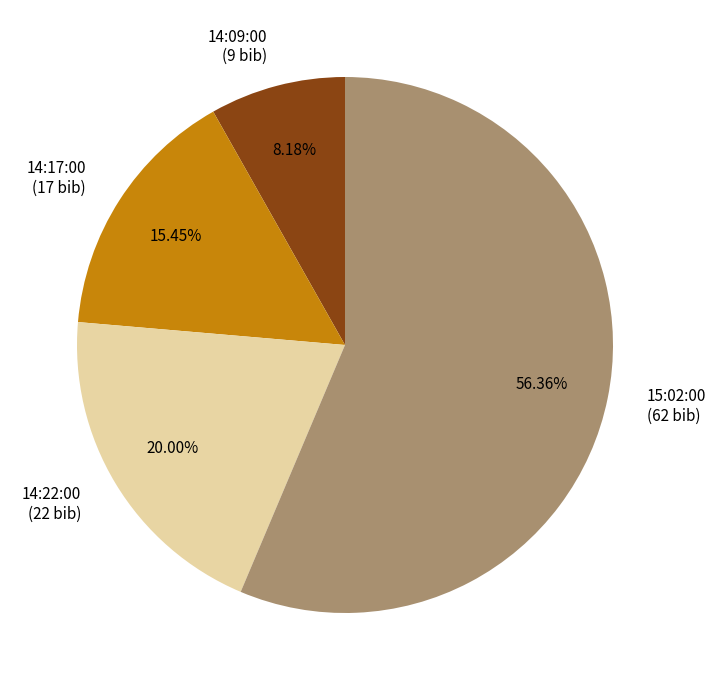

The 14:09:00 slice represents 8% of the pie. True or false?

True